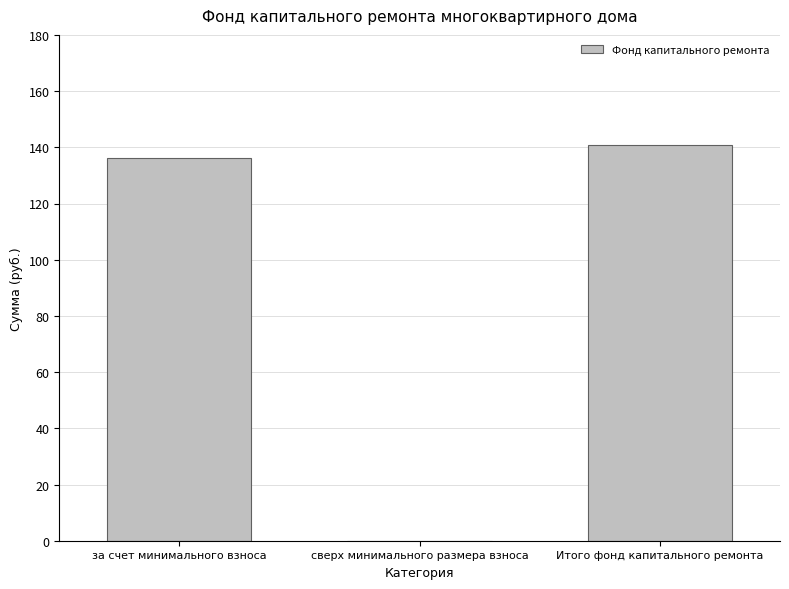

At which label does the data first exceed 136?

за счет минимального взноса